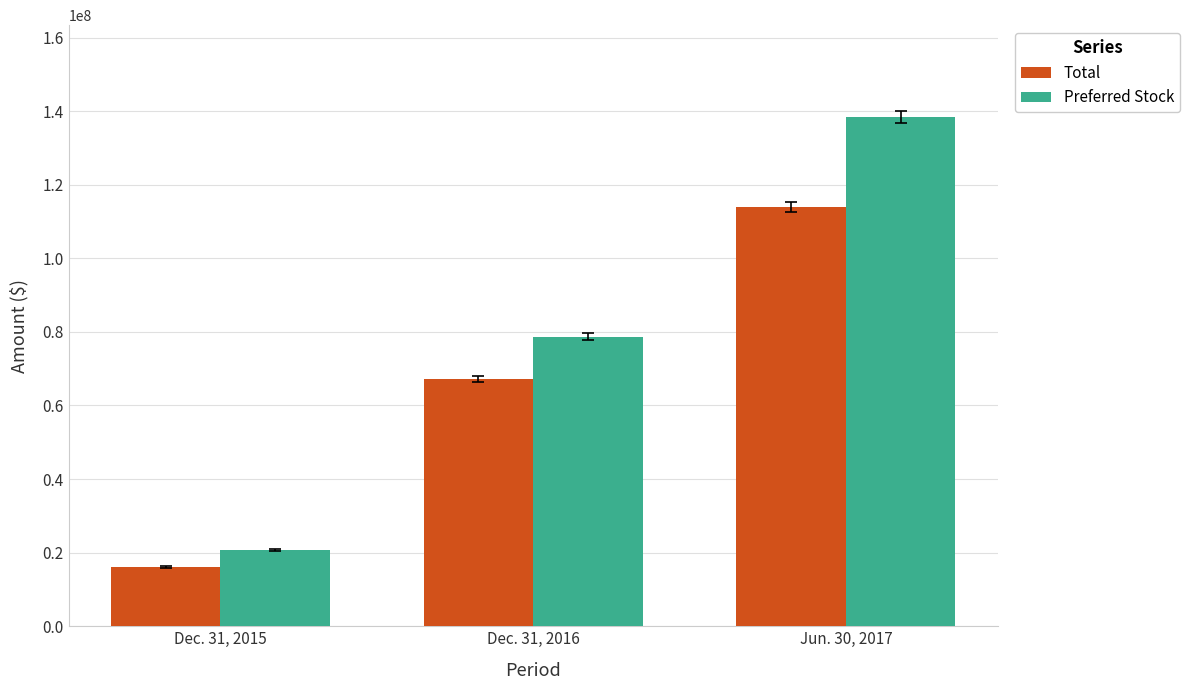

What is the difference between the maximum and minimum values in the Preferred Stock series?

117655261